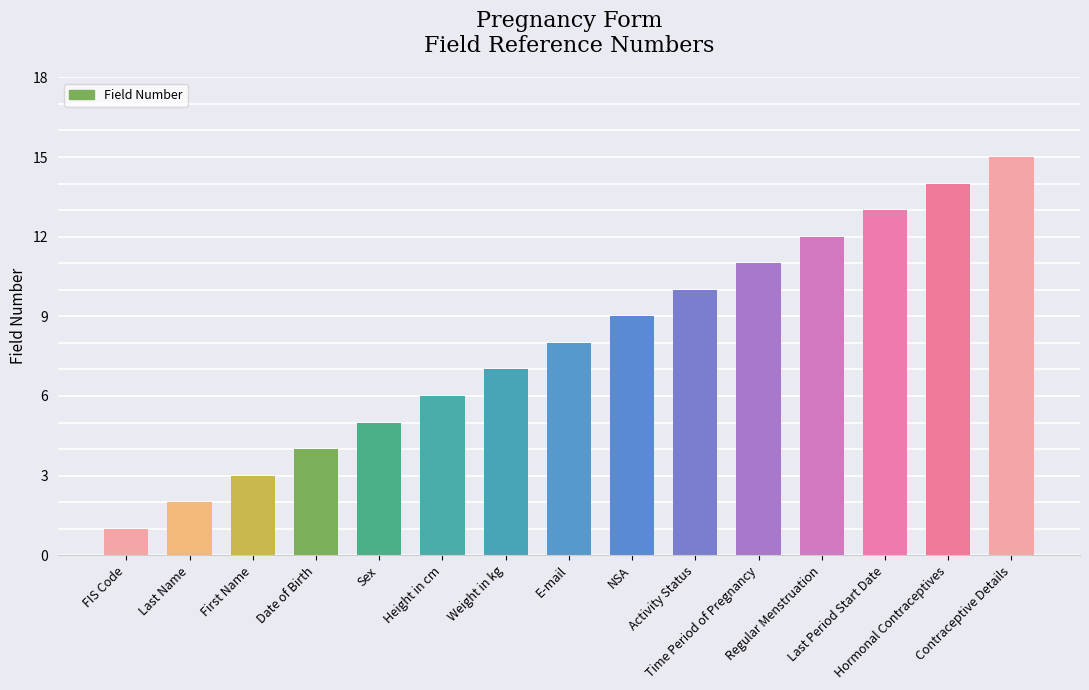

At which category does the chart reach its minimum across all series?

FIS Code